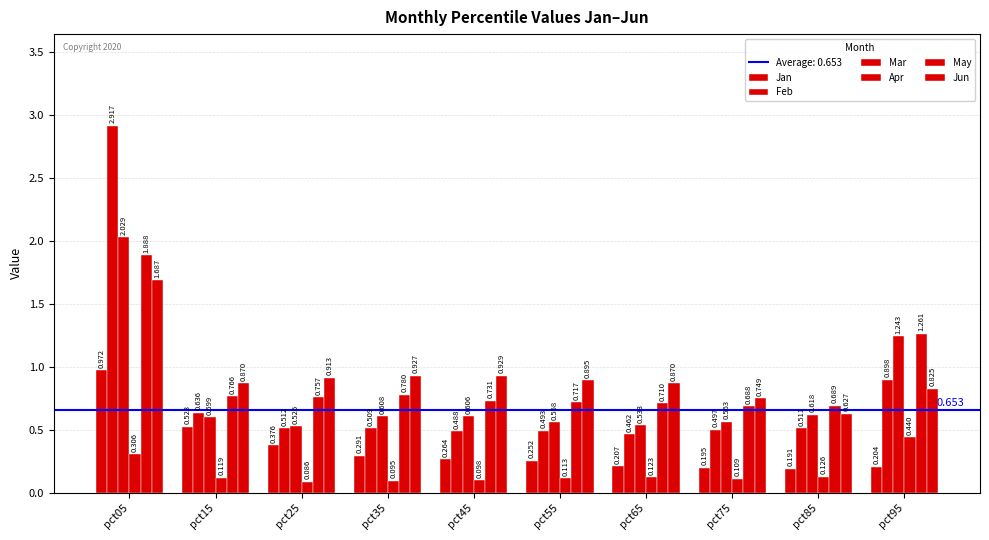

How many bars are there in total?

60